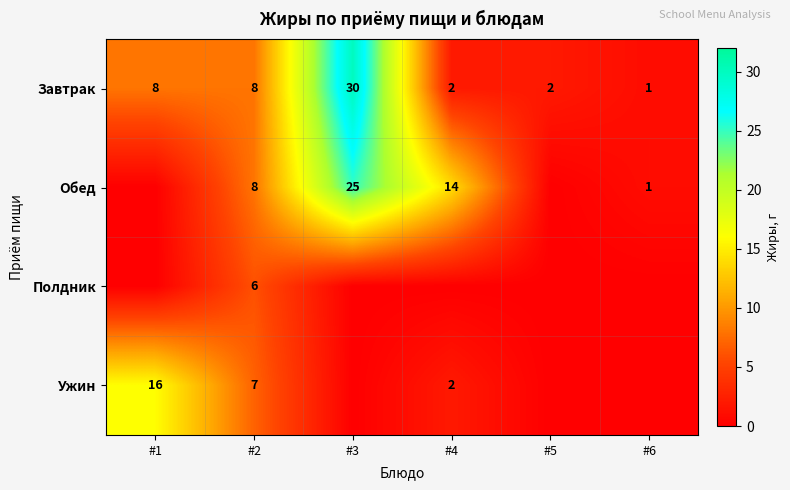

The value of Полдник at #2 is 10. True or false?

False